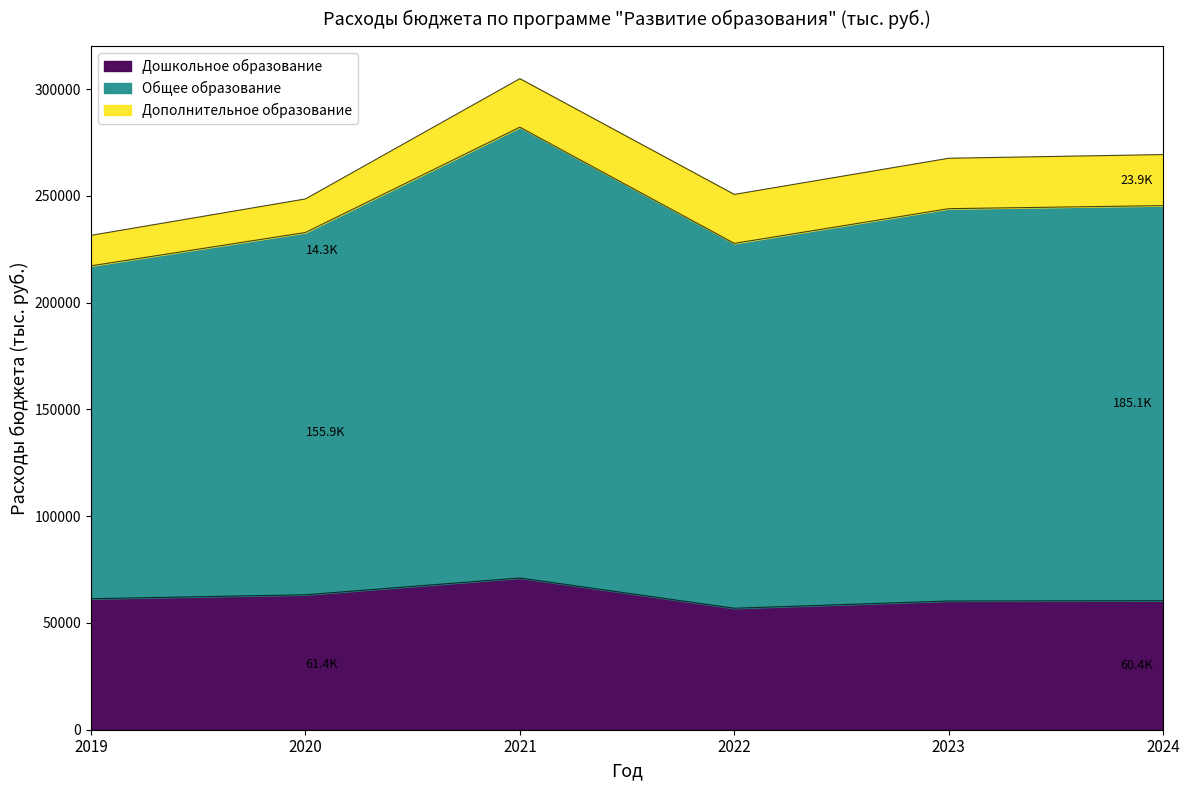

Is it true that Дошкольное образование equals 60407.4 at 2024?

True